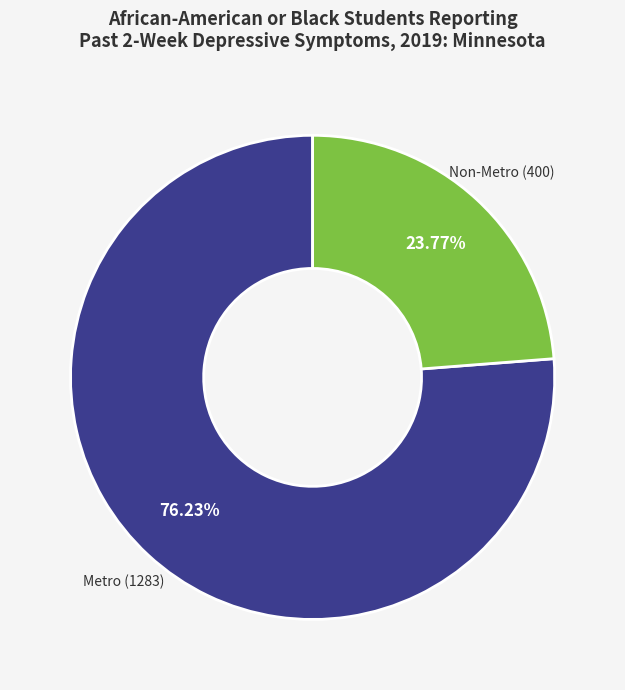

Is there any slice that represents more than half of the pie?

Yes